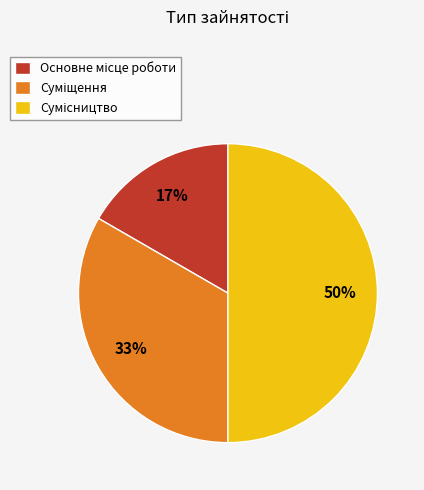

To the nearest percent, what is the difference between the largest and smallest slice percentages?

33%